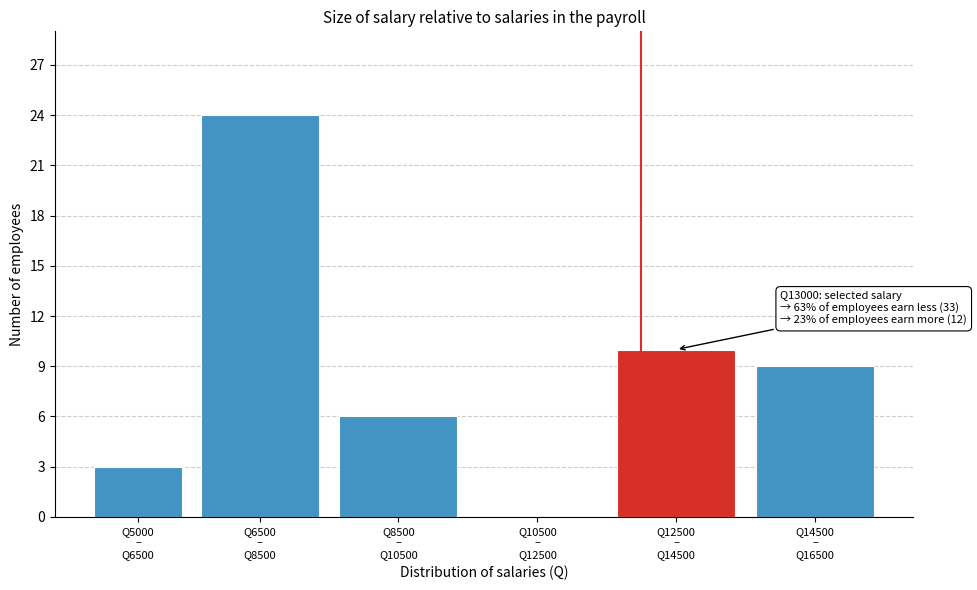

What is the sum of all values?

52